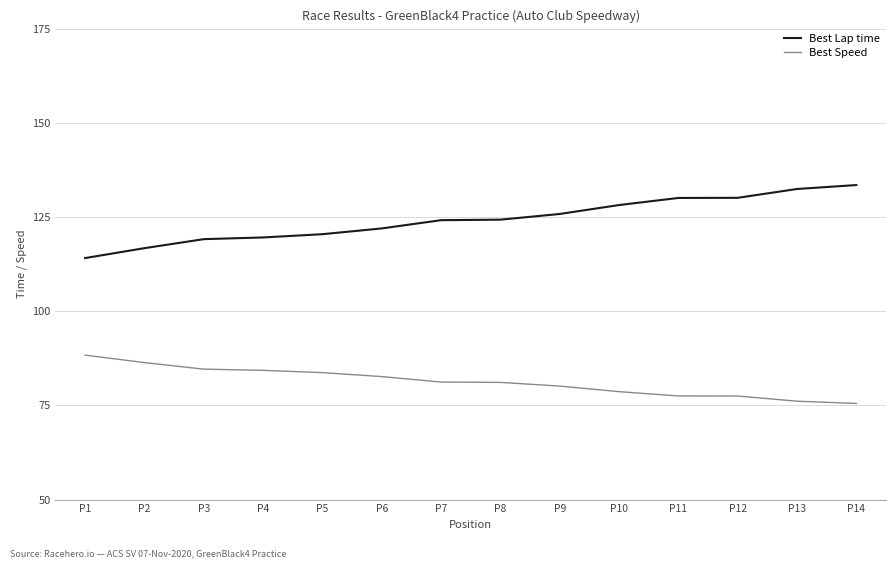

What is the sum of all Best Speed values?

1137.7